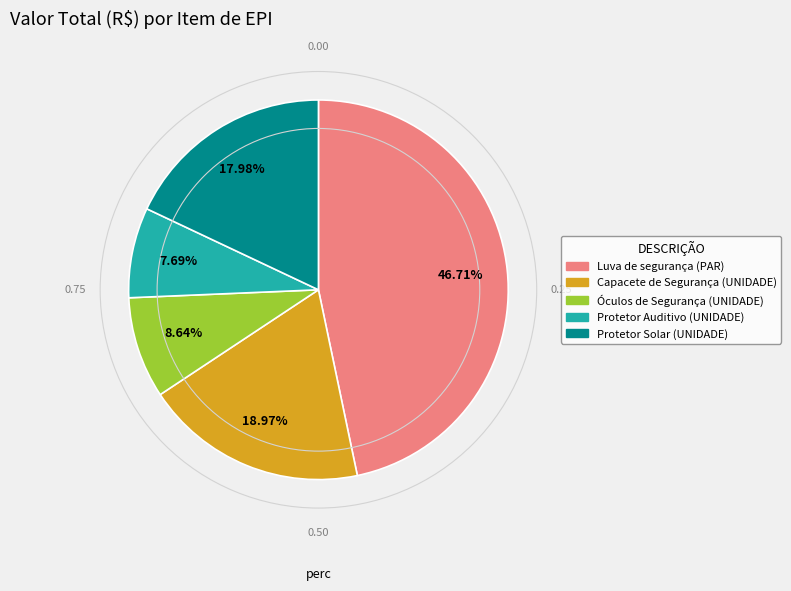

Is Luva de segurança (PAR) the majority of the pie?

No